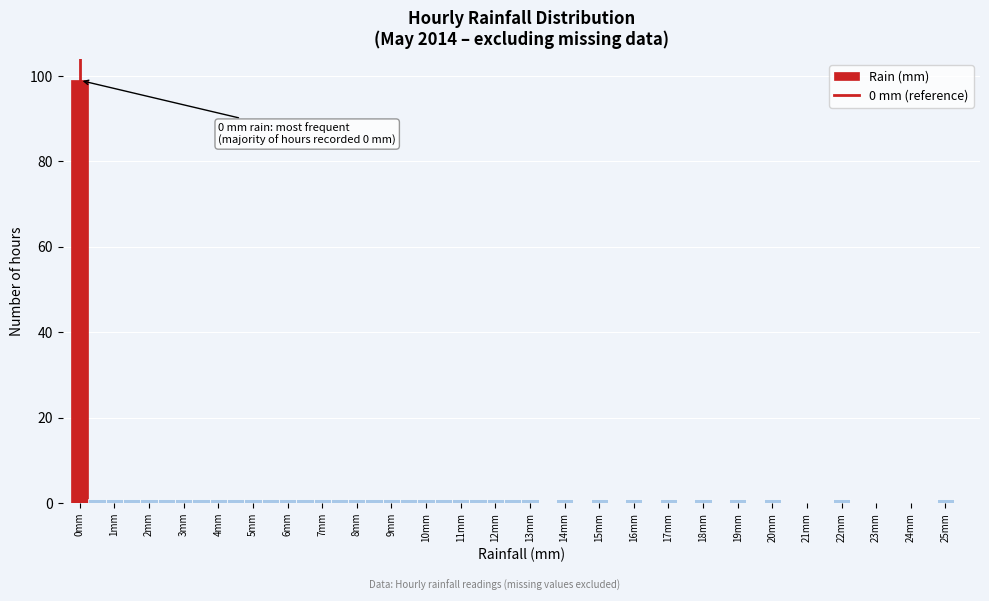

Over which range of the x-axis is the bar tallest?

-0.25 to 0.25